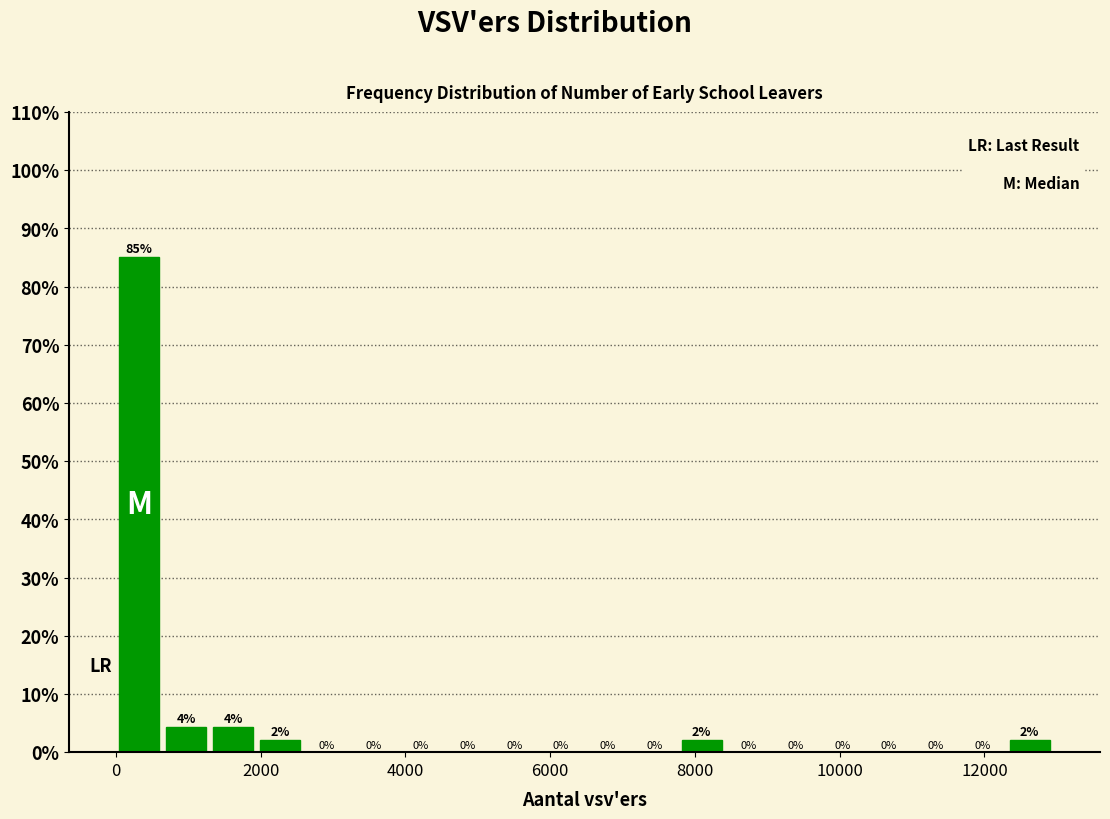

Around what value on the x-axis is the tallest bar? Give the approximate position of its centre, as read against the axis.

400